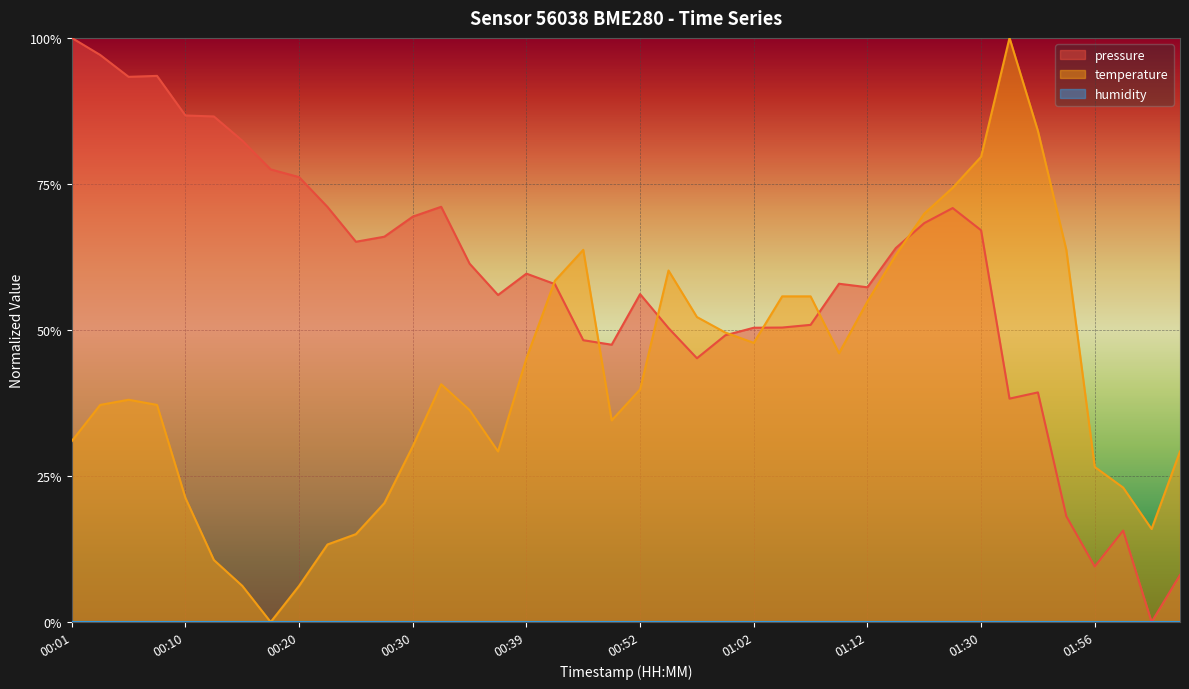

What is the difference between the highest and lowest values at 00:39?

0.1